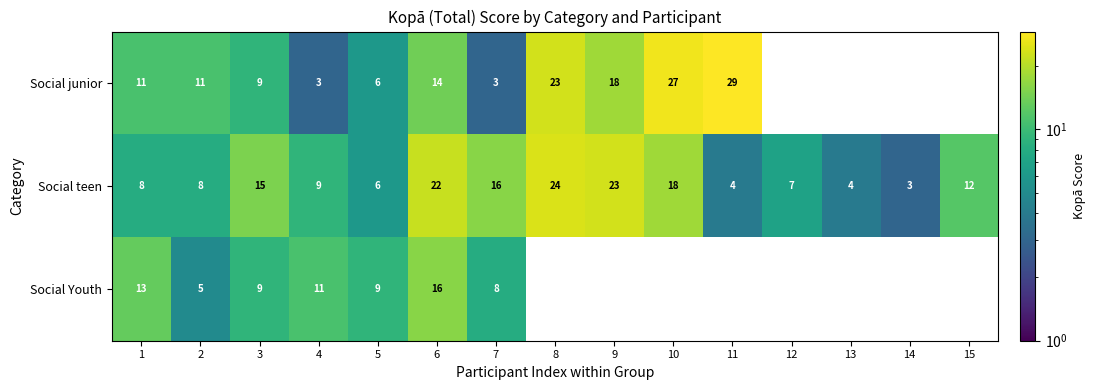

How many values in the Social teen series are below 9?

7